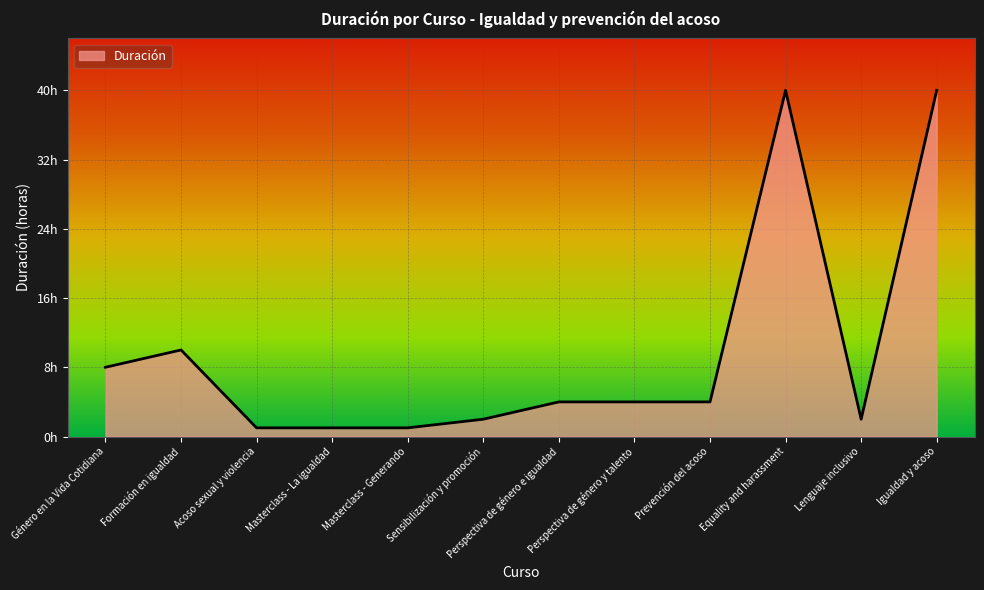

Does the chart display data point markers on the line(s)?

No